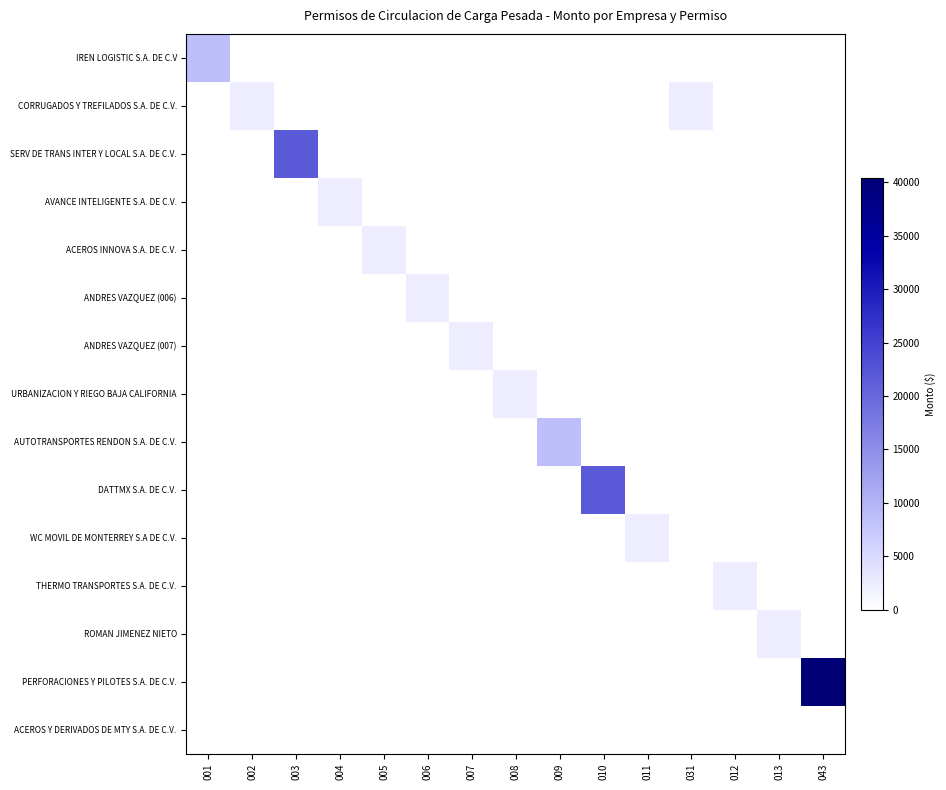

At which category does the chart reach its peak across all series?

043